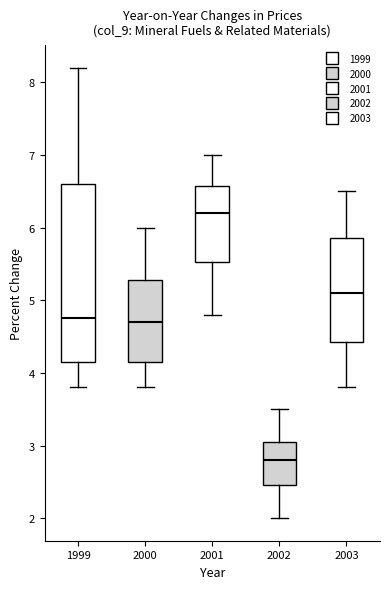

Reading left to right, read every box against the y-axis: the position of its median line, the range the box covers, and the ends of its whiskers. The values are not printed on the chart, so give them approximately, as read against the axis.

1999: median 4.8, box 4.2 to 6.6, whiskers 3.8 to 8.2
2000: median 4.7, box 4.2 to 5.3, whiskers 3.8 to 6.0
2001: median 6.2, box 5.5 to 6.6, whiskers 4.8 to 7.0
2002: median 2.8, box 2.5 to 3.1, whiskers 2.0 to 3.5
2003: median 5.1, box 4.4 to 5.9, whiskers 3.8 to 6.5